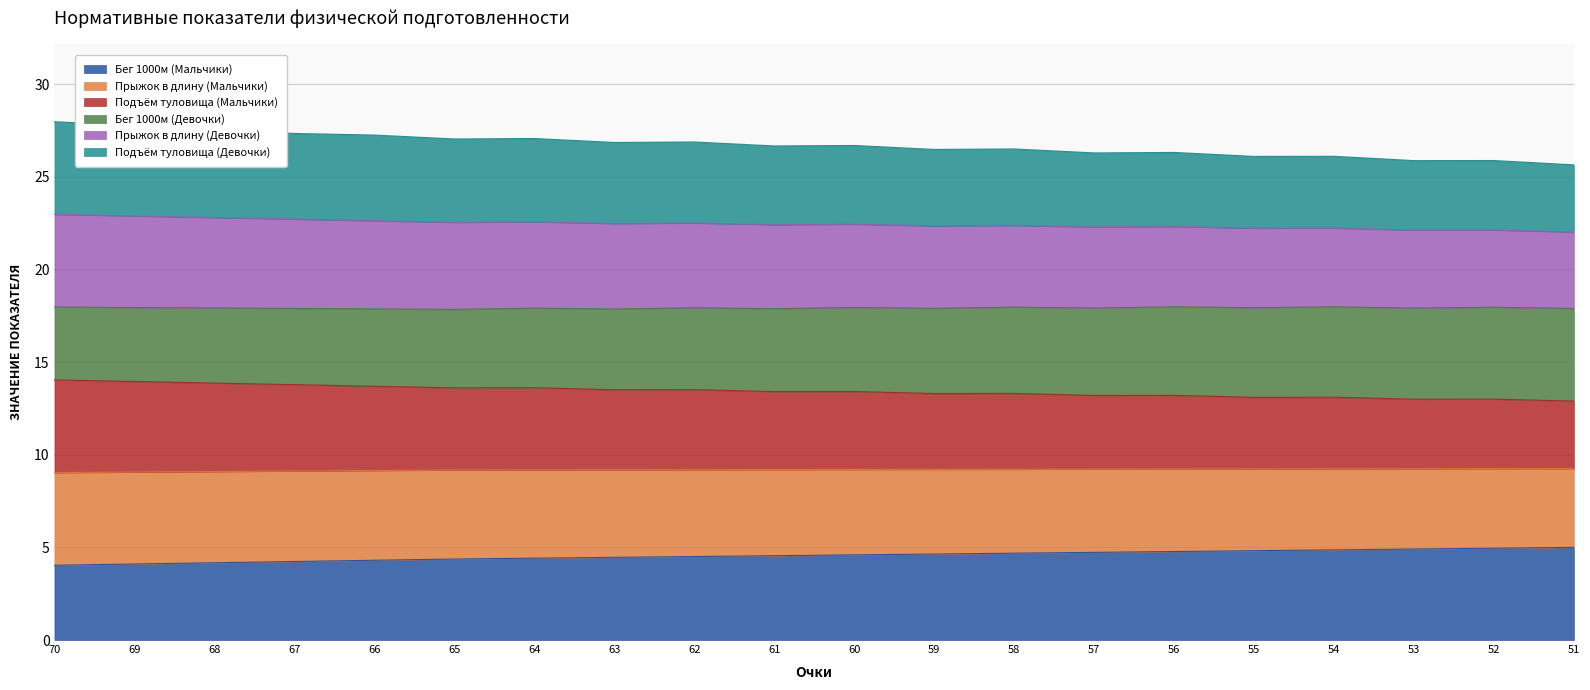

Does the chart display data point markers on the line(s)?

No